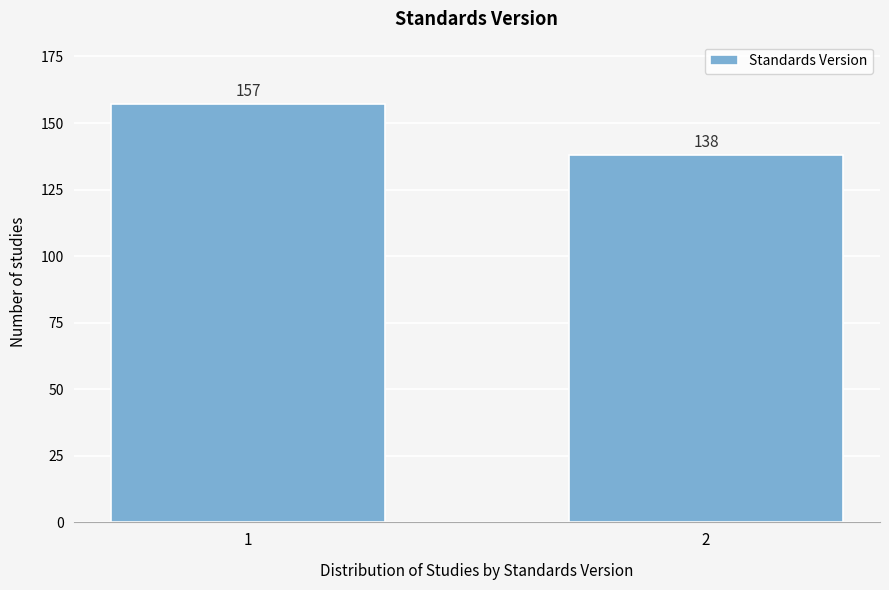

Reading left to right, what are all the values shown in this chart?

157	138